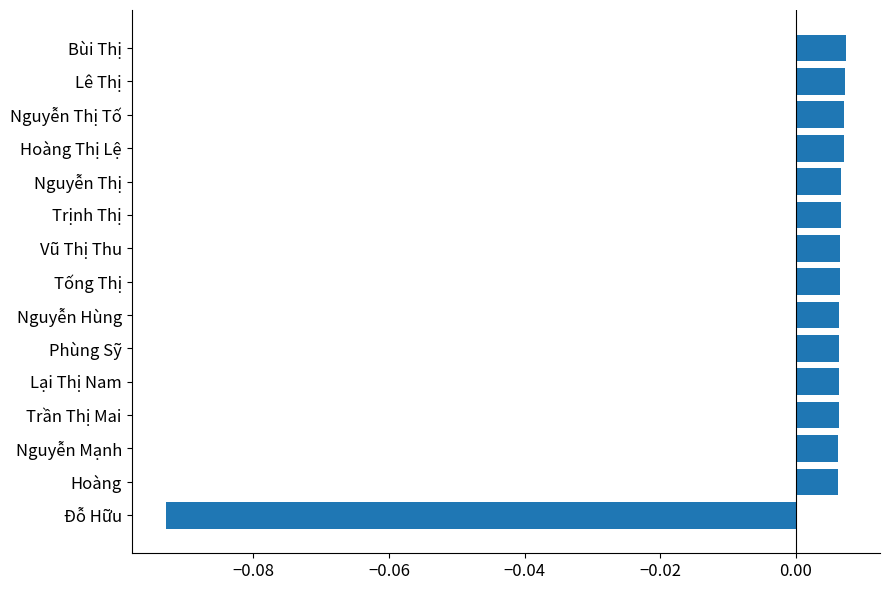

How many data points are less than 0?

1